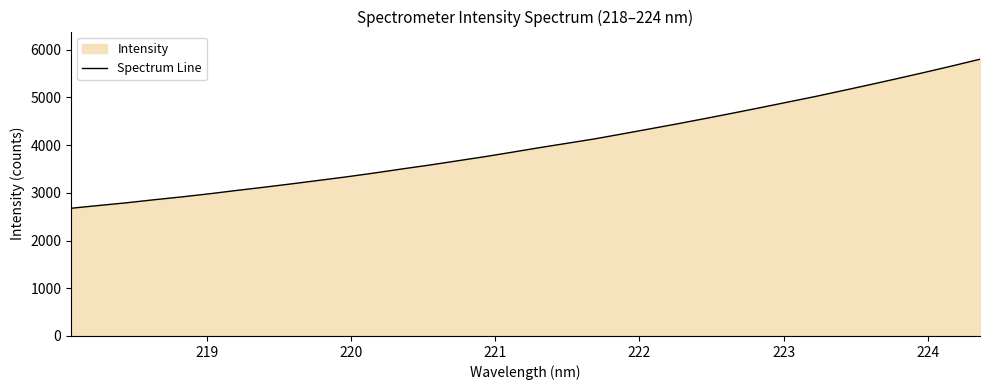

What is the greatest value displayed?

5797.8